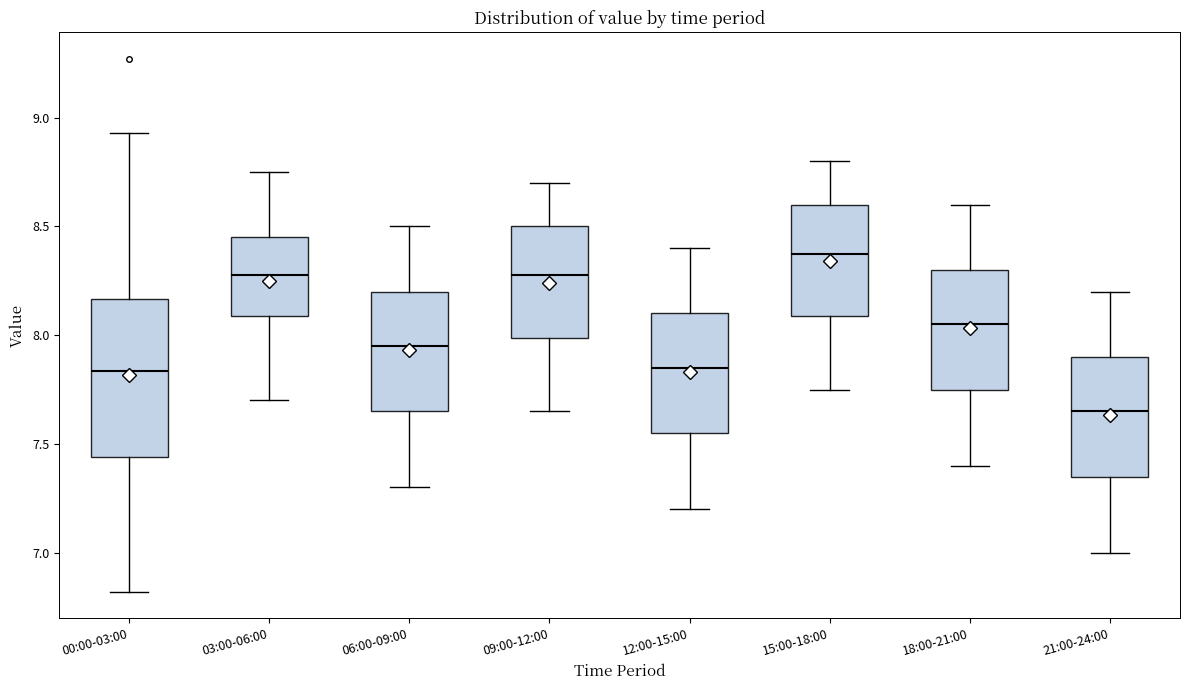

Which box is the tallest, from its lower edge to its upper edge?

00:00-03:00